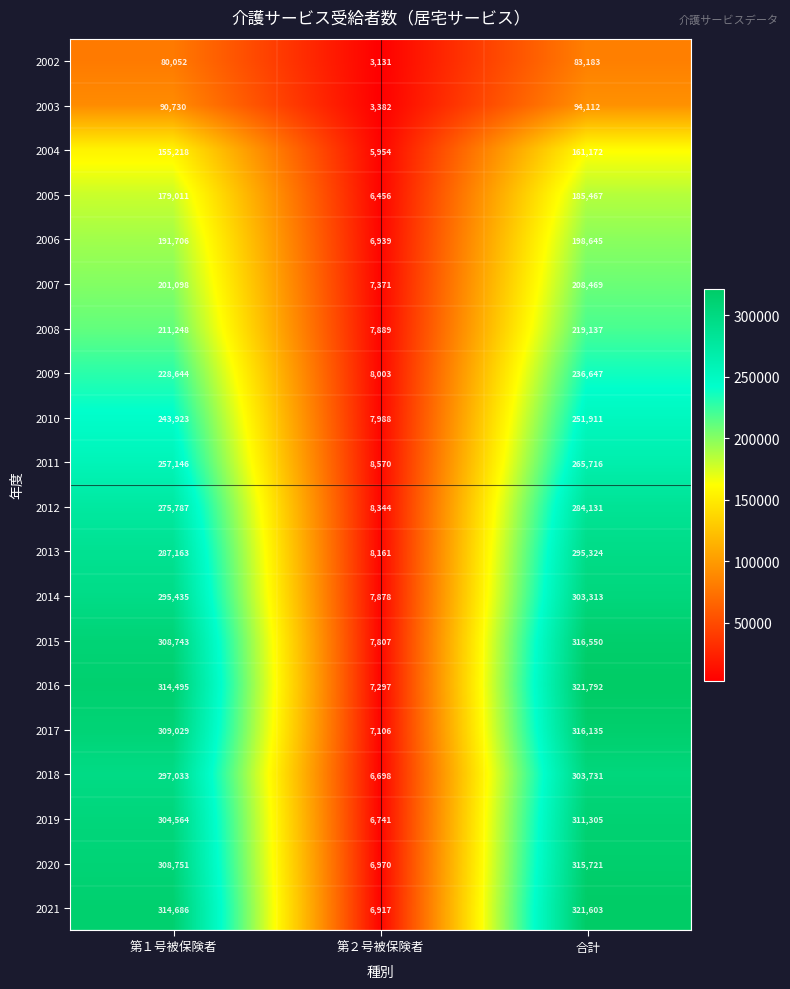

Which series changed the most between 第１号被保険者 and 第２号被保険者?

2021